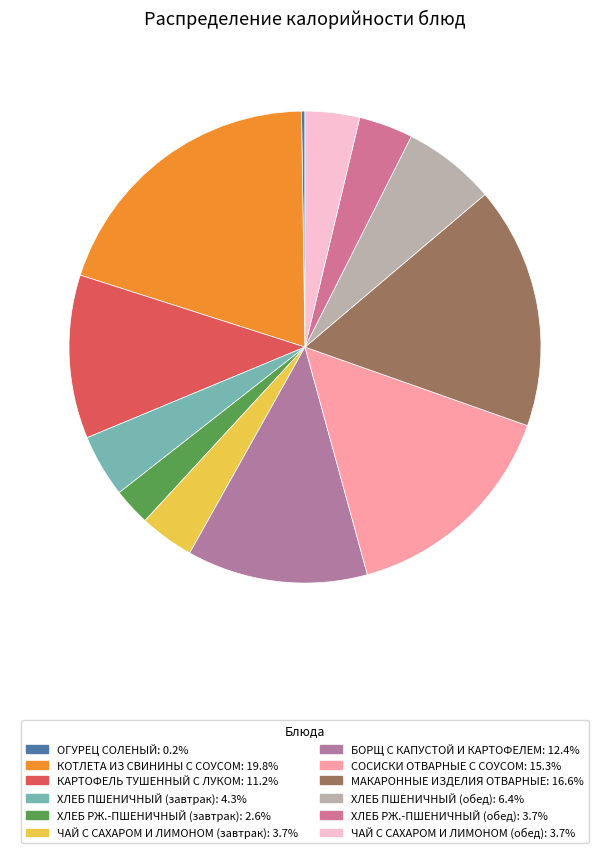

The ХЛЕБ ПШЕНИЧНЫЙ (обед) slice represents 17% of the pie. True or false?

False